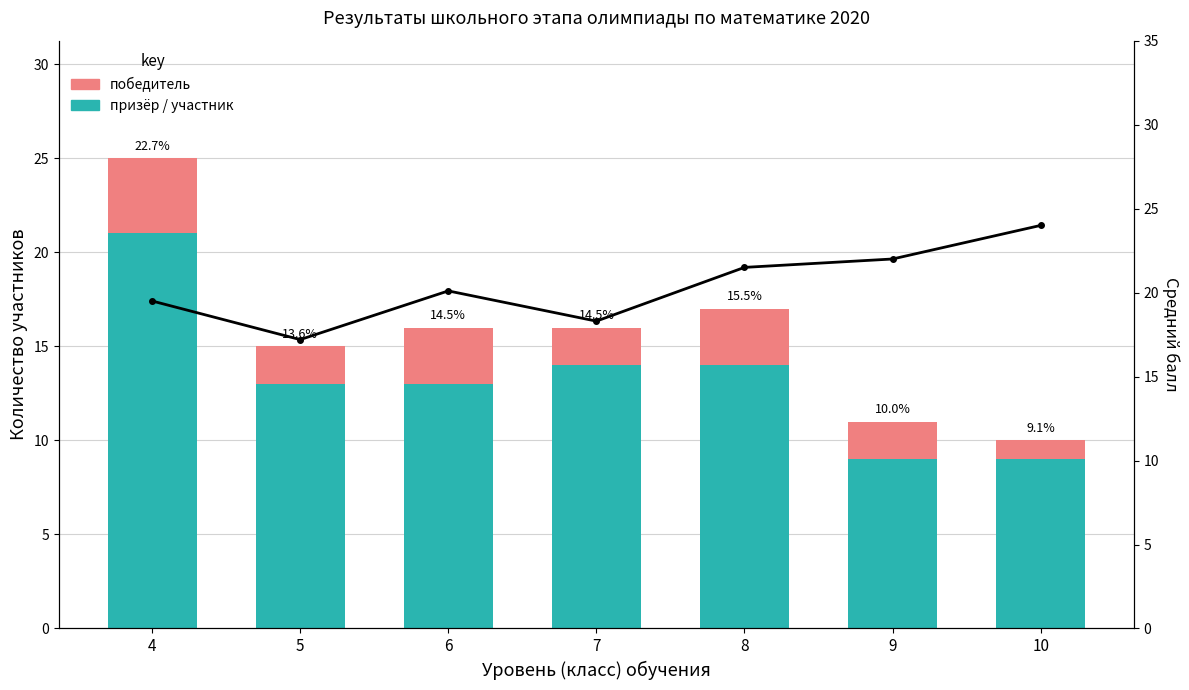

How many data points in победитель are less than 2?

1